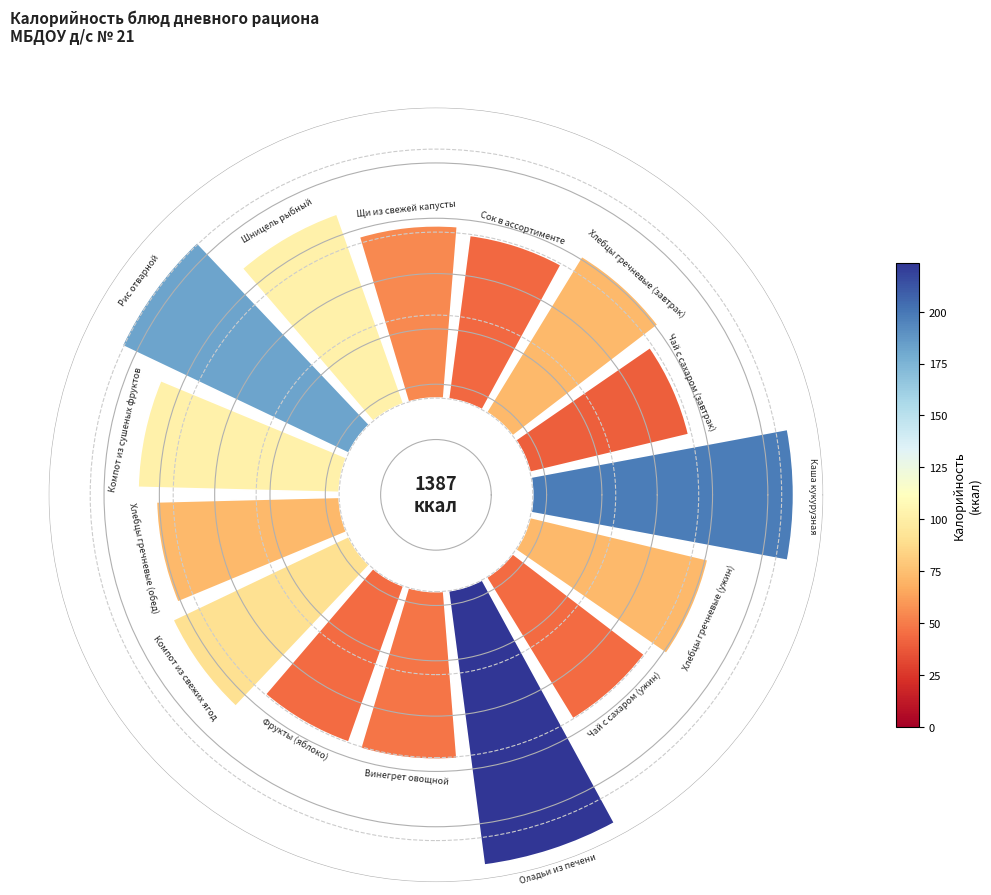

Does any single category account for the majority?

No